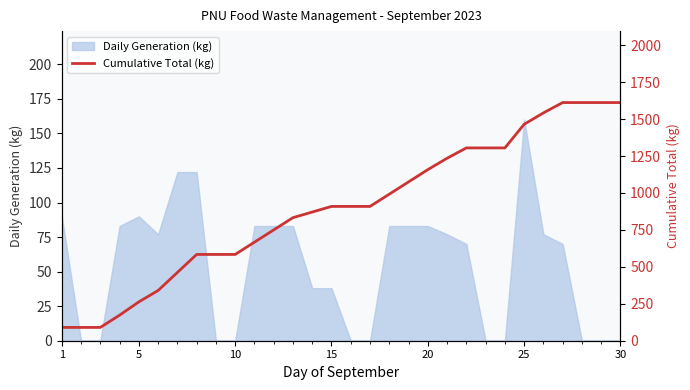

Which category has the highest value in the Daily Generation (kg) series?

25